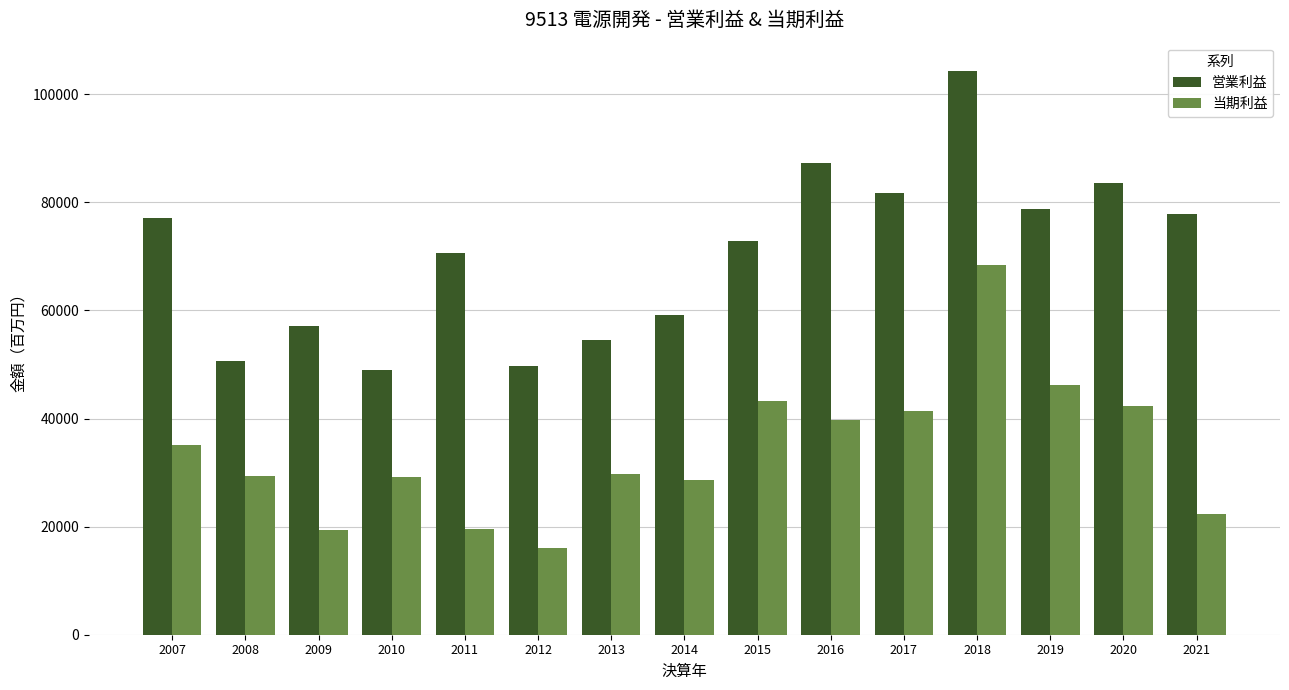

Which series has the largest range (max minus min)?

営業利益